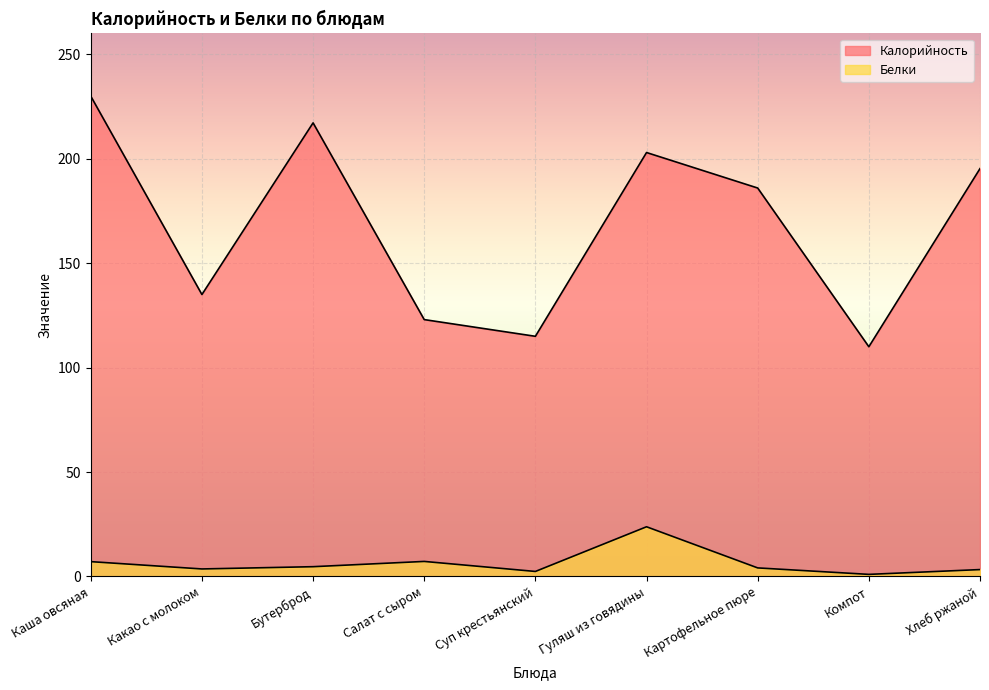

Reading left to right, what are all the values shown in this chart?

Калорийность: 230.0	135.0	217.2	123.0	115.0	203.0	186.0	110.0	195.3
Белки: 7.1	3.6	4.7	7.2	2.4	23.8	4.1	1.0	3.3